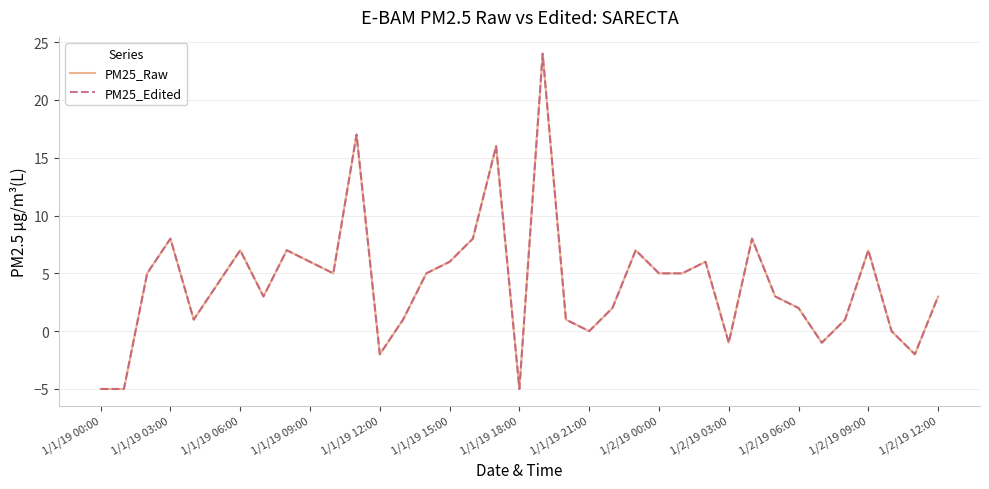

What is the difference between the maximum and minimum values in the PM25_Raw series?

29